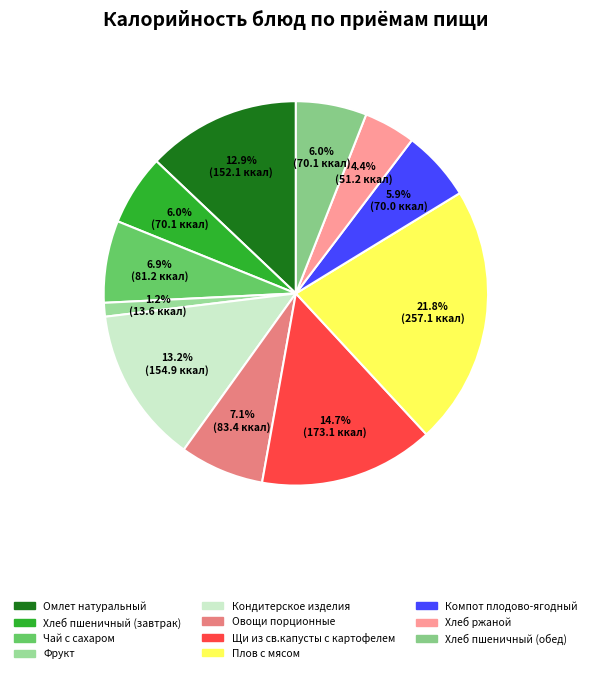

Which has a higher value, Щи из св.капусты с картофелем or Фрукт?

Щи из св.капусты с картофелем